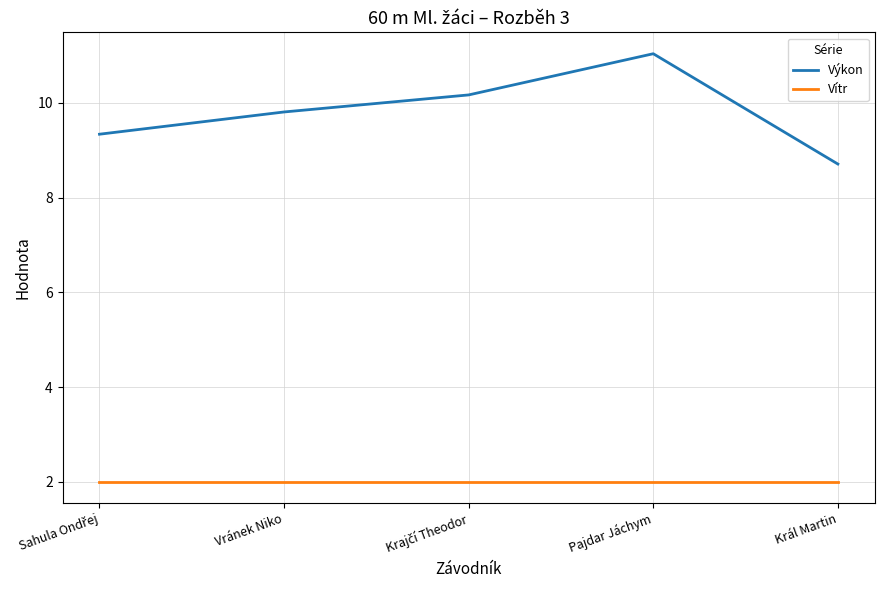

At which category is the sum across all series the highest?

Pajdar Jáchym